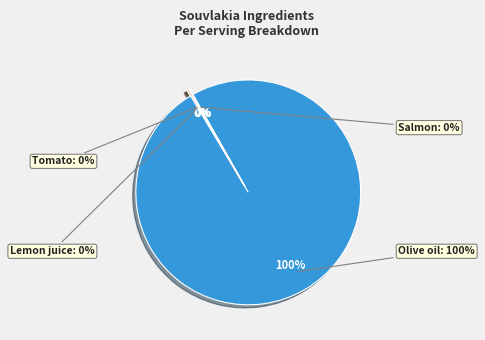

Does any single category account for the majority?

Yes